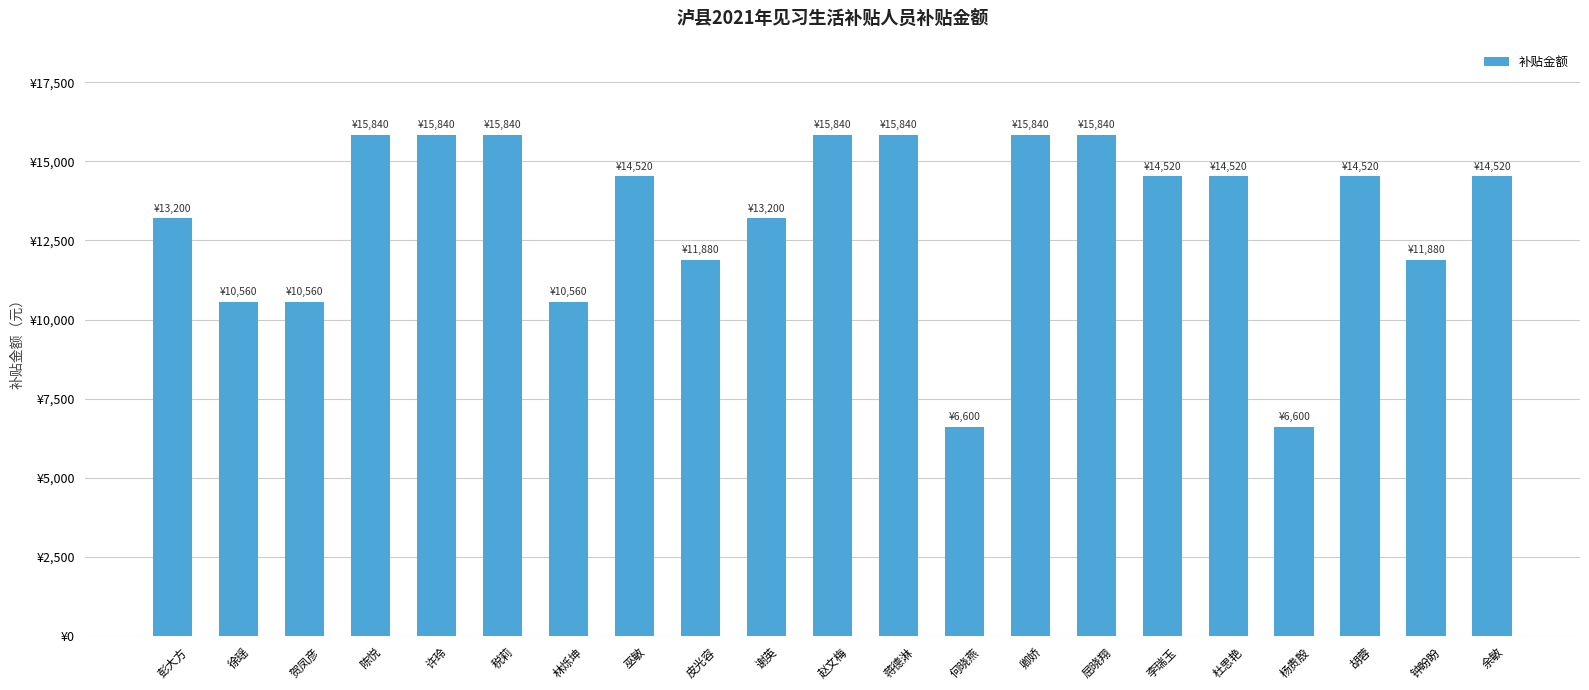

Are the bars horizontal?

No